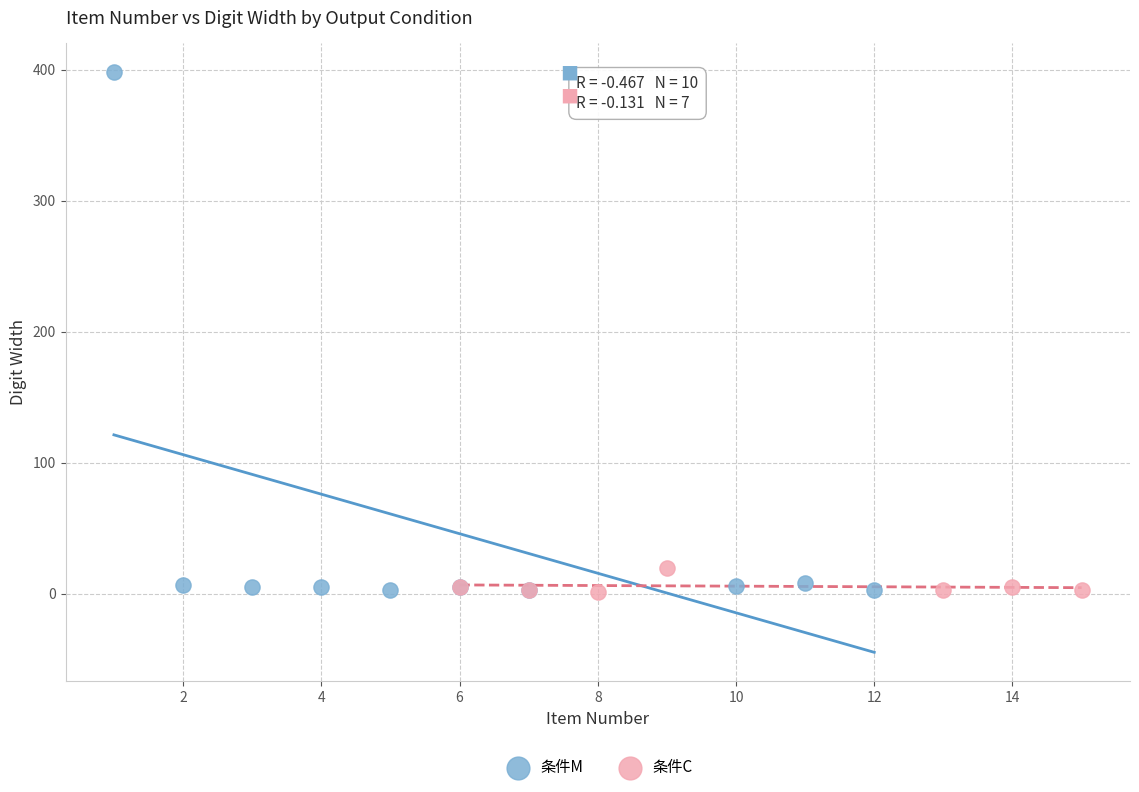

Which series contains the highest Y value?

条件M